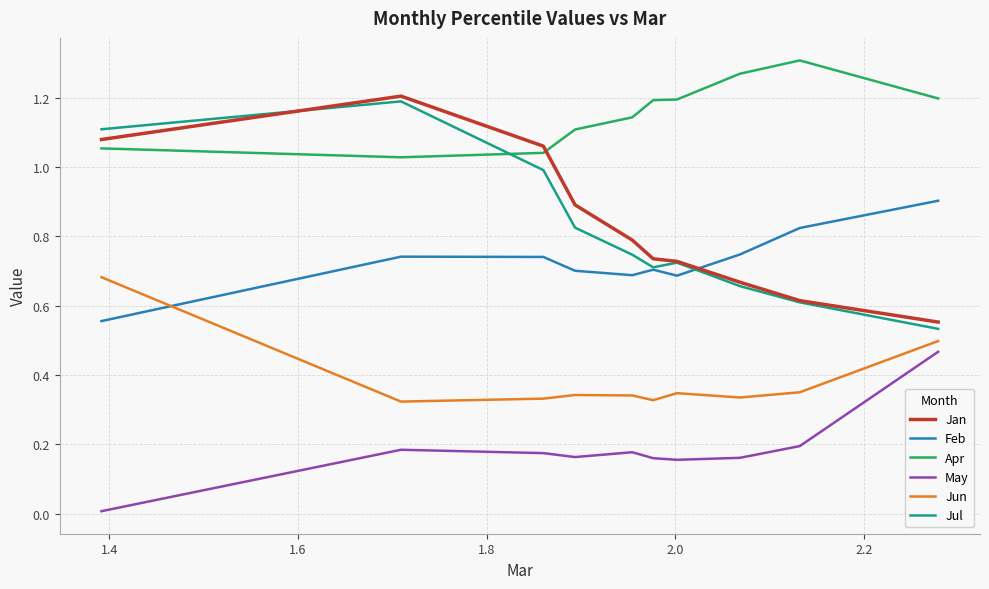

True or false: Jul and May intersect in this chart.

False